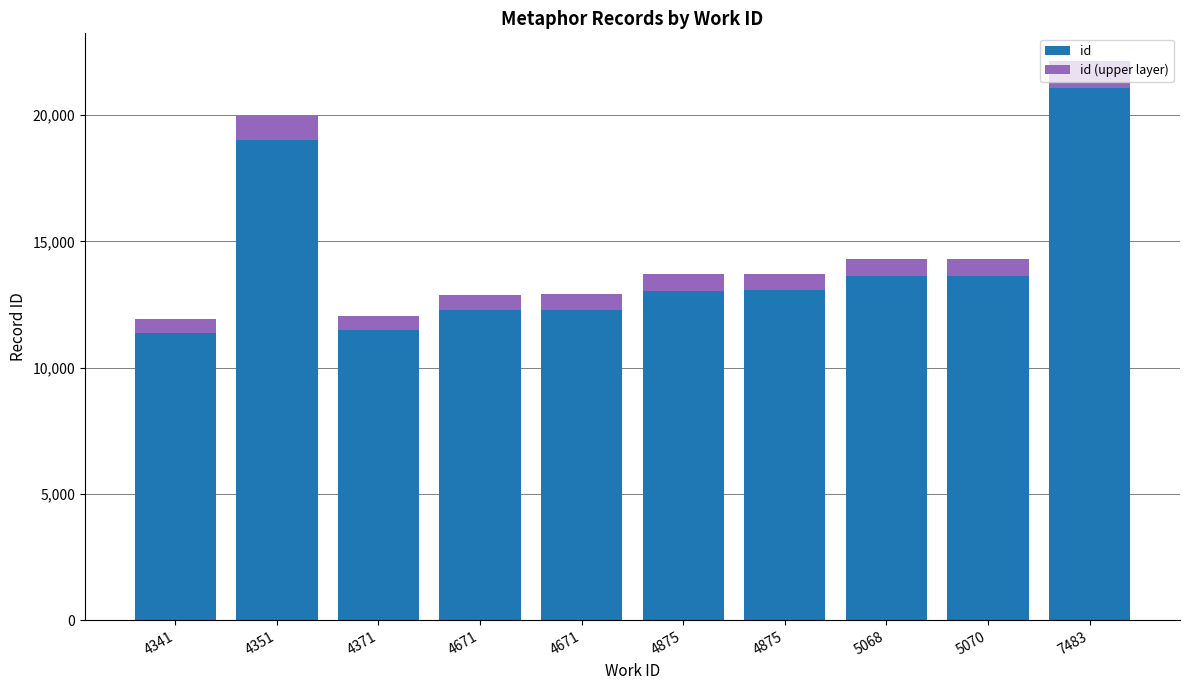

How many bars are there in total?

10